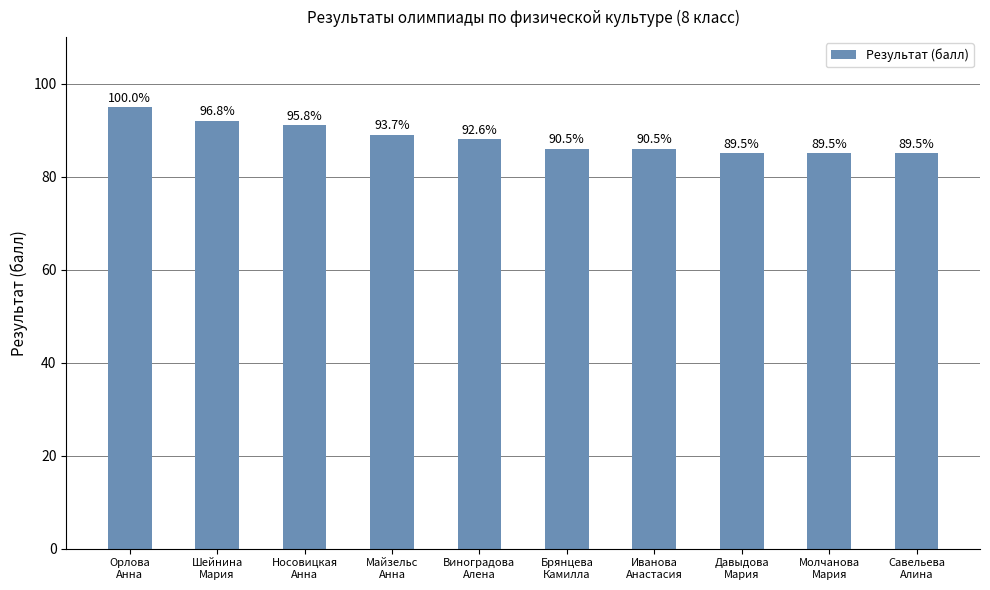

How many bars are there in total?

10